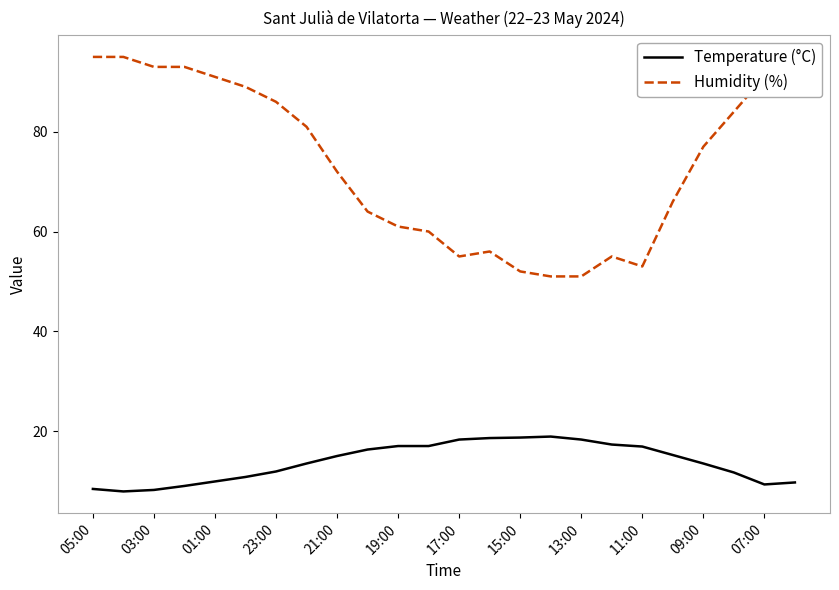

True or false: Humidity (%) and Temperature (°C) cross at least once.

False